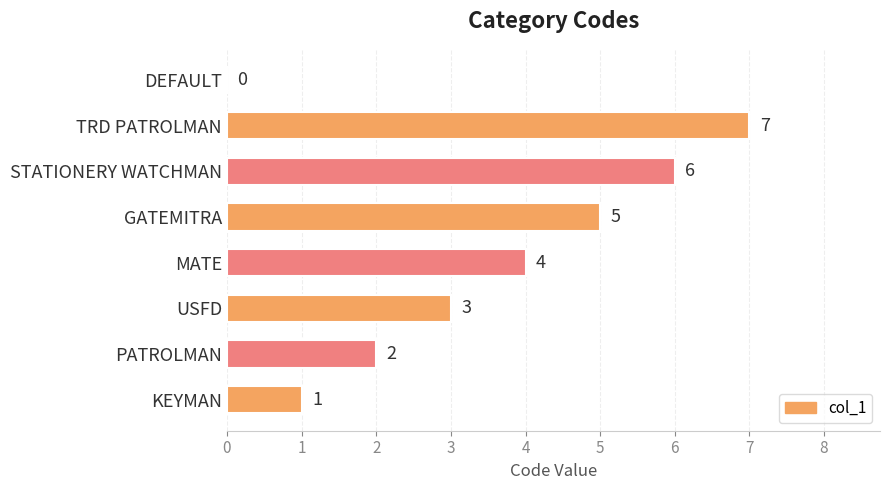

How many positive values are there?

7